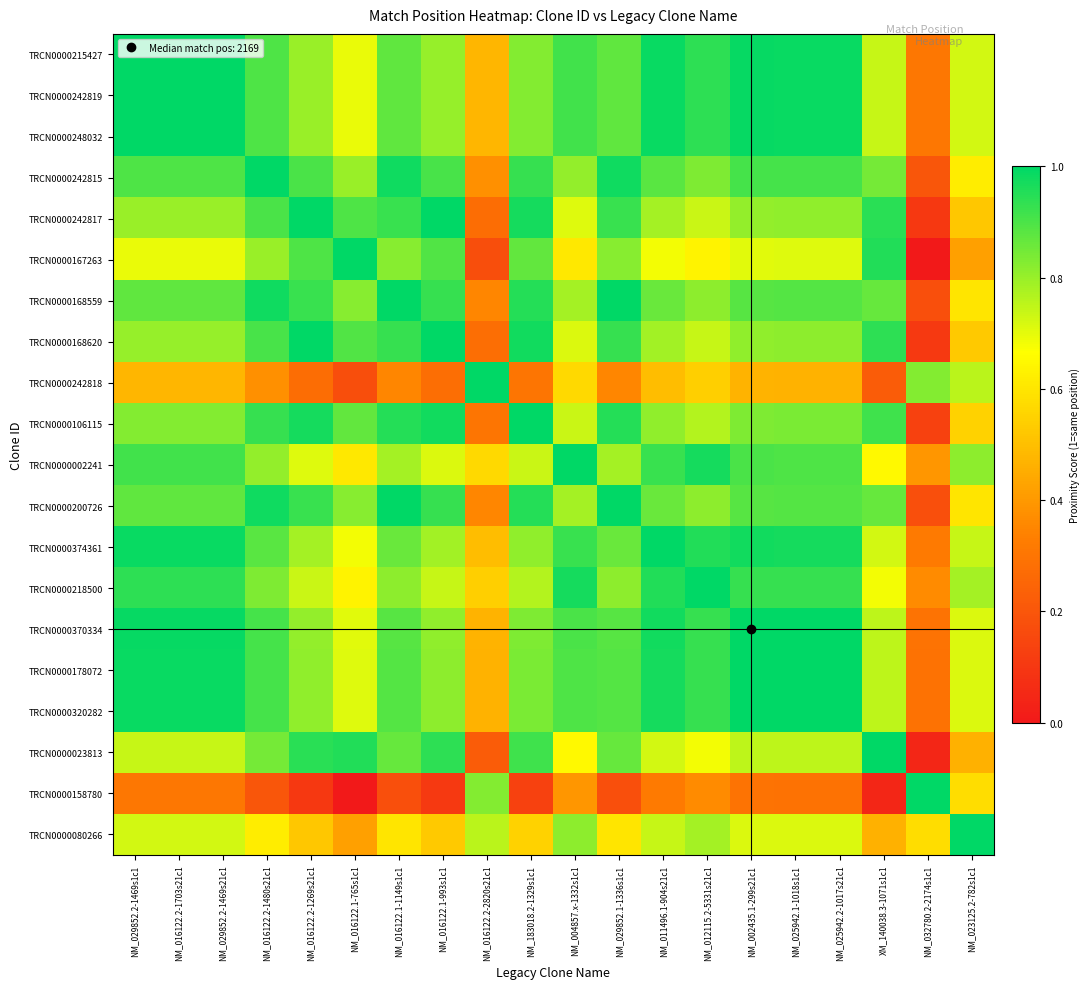

At NM_012115.2-5331s21c1, list the series in order from largest to smallest.

TRCN0000218500, TRCN0000002241, TRCN0000374361, TRCN0000215427, TRCN0000242819, TRCN0000248032, TRCN0000370334, TRCN0000178072, TRCN0000320282, TRCN0000242815, TRCN0000168559, TRCN0000200726, TRCN0000080266, TRCN0000106115, TRCN0000168620, TRCN0000242817, TRCN0000023813, TRCN0000167263, TRCN0000242818, TRCN0000158780